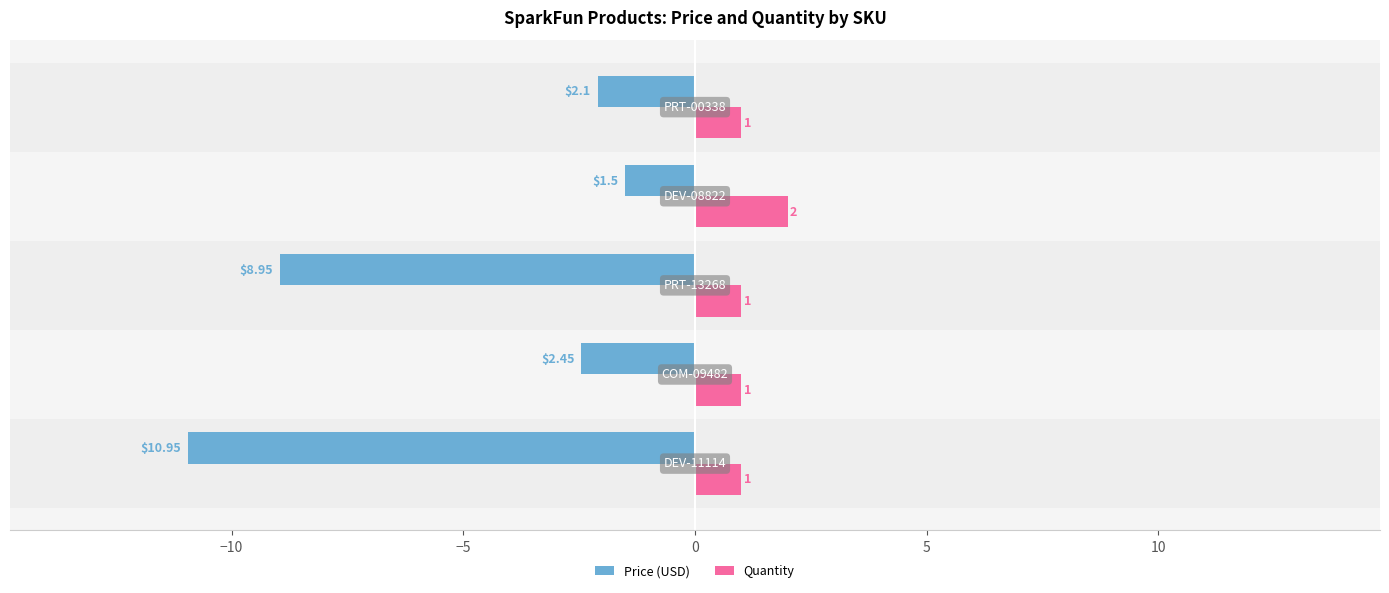

What is the difference between the maximum and second lowest values in the Quantity series?

1.0